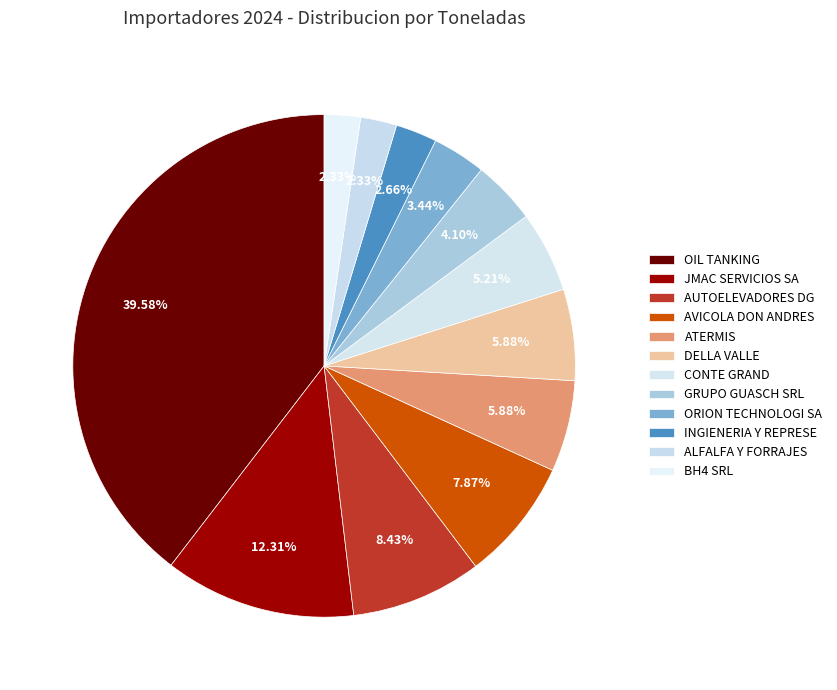

Which category has the smallest portion of the pie?

ALFALFA Y FORRAJES